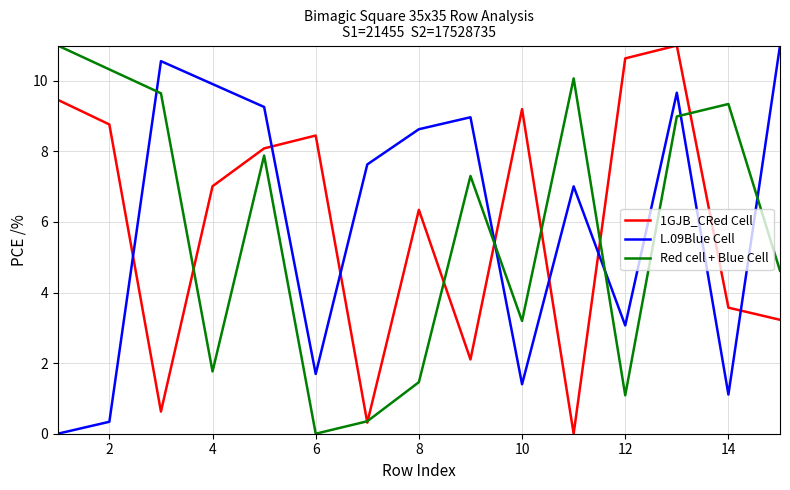

What is the highest value of the 1GJB_CRed Cell series?

11.0